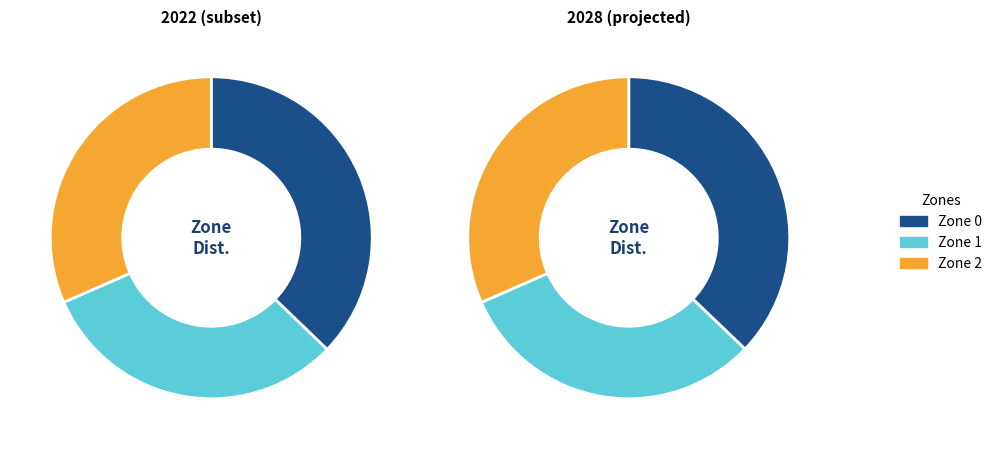

To the nearest percent, what portion does Zone 0 represent?

37%